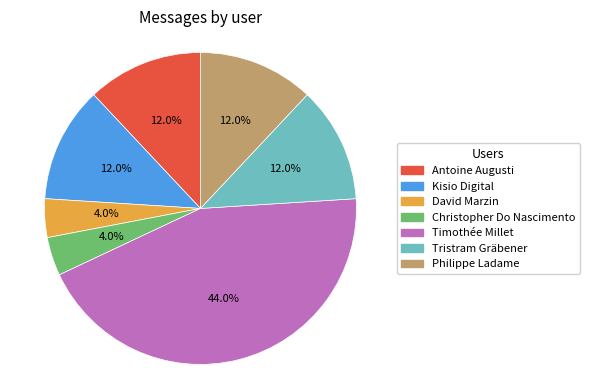

Is there any slice that represents more than half of the pie?

No